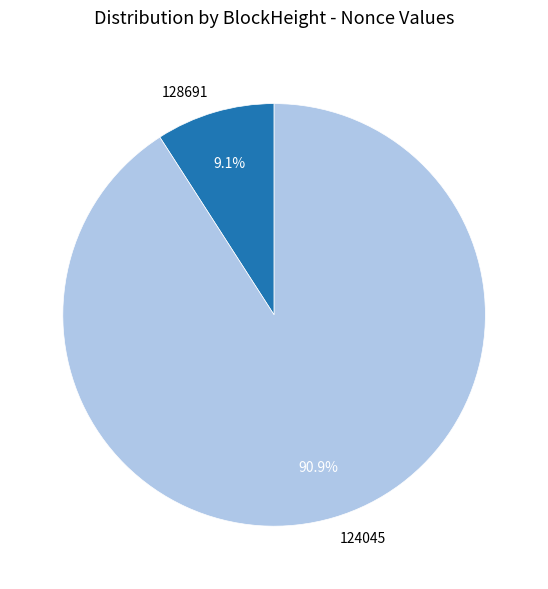

Is it true that 128691 is 21% of the pie?

False